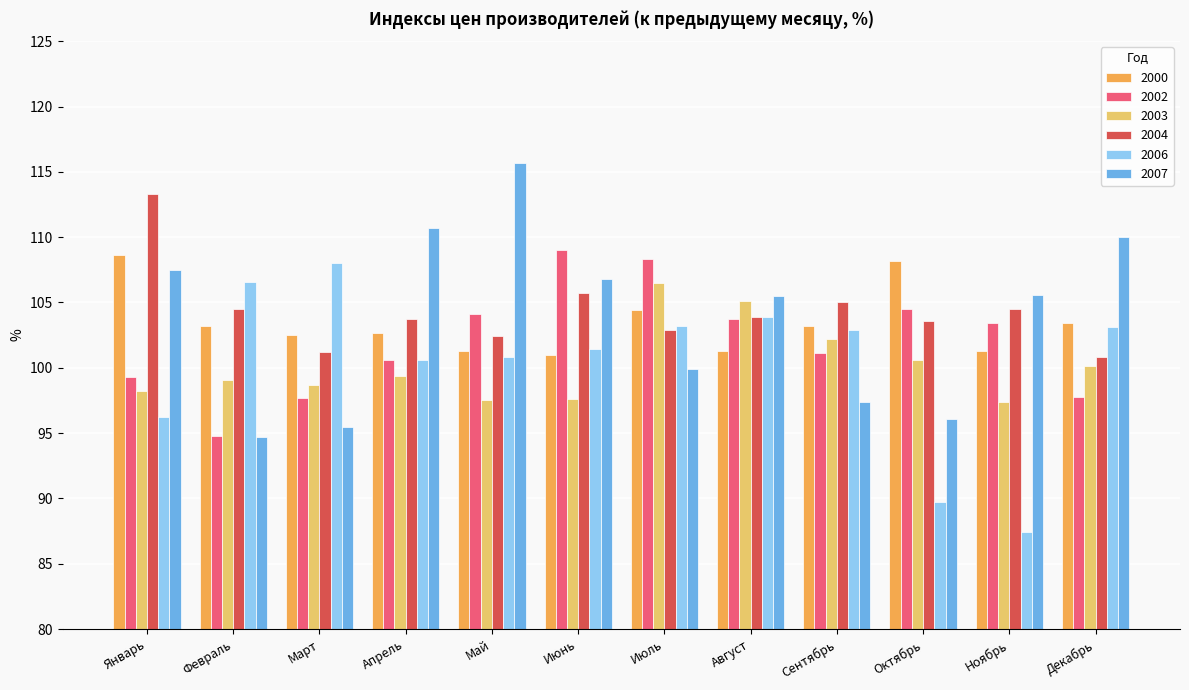

How many data points in 2007 are less than 105?

5